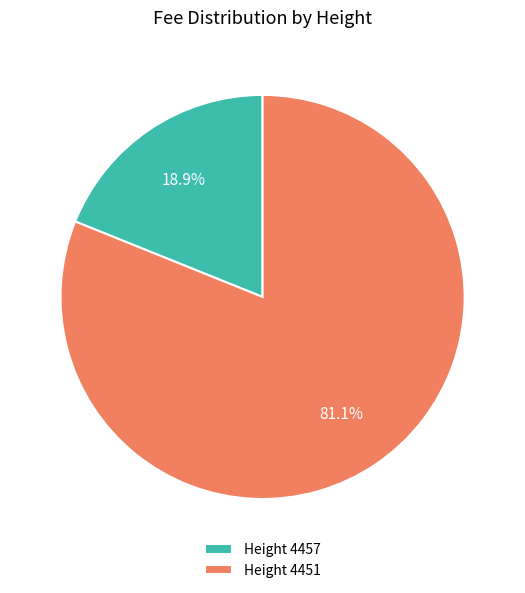

Which has a higher value, Height 4457 or Height 4451?

Height 4451